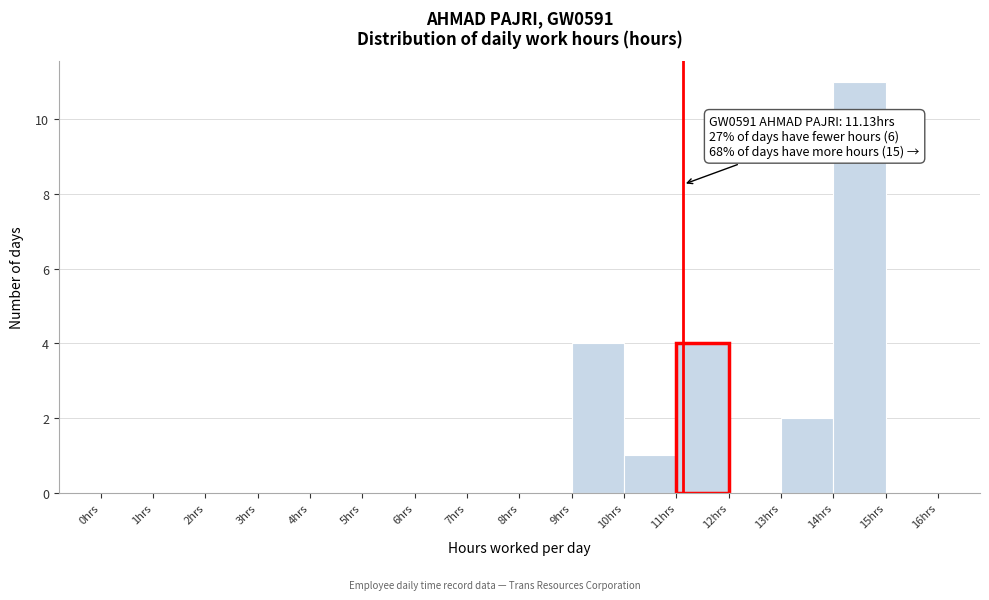

Over which range of the x-axis is the bar tallest?

14 to 15